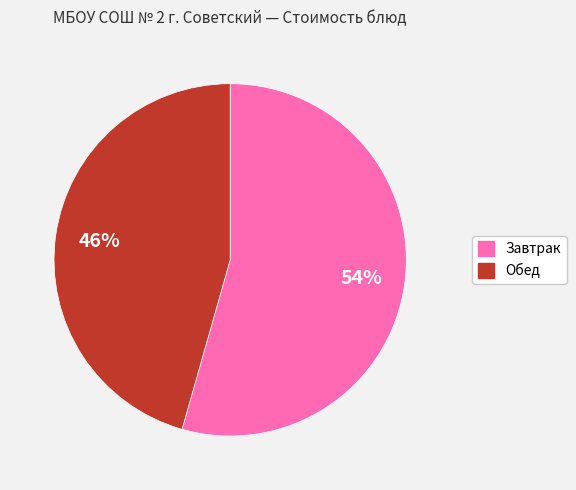

To the nearest percent, what is the average slice percentage?

50%